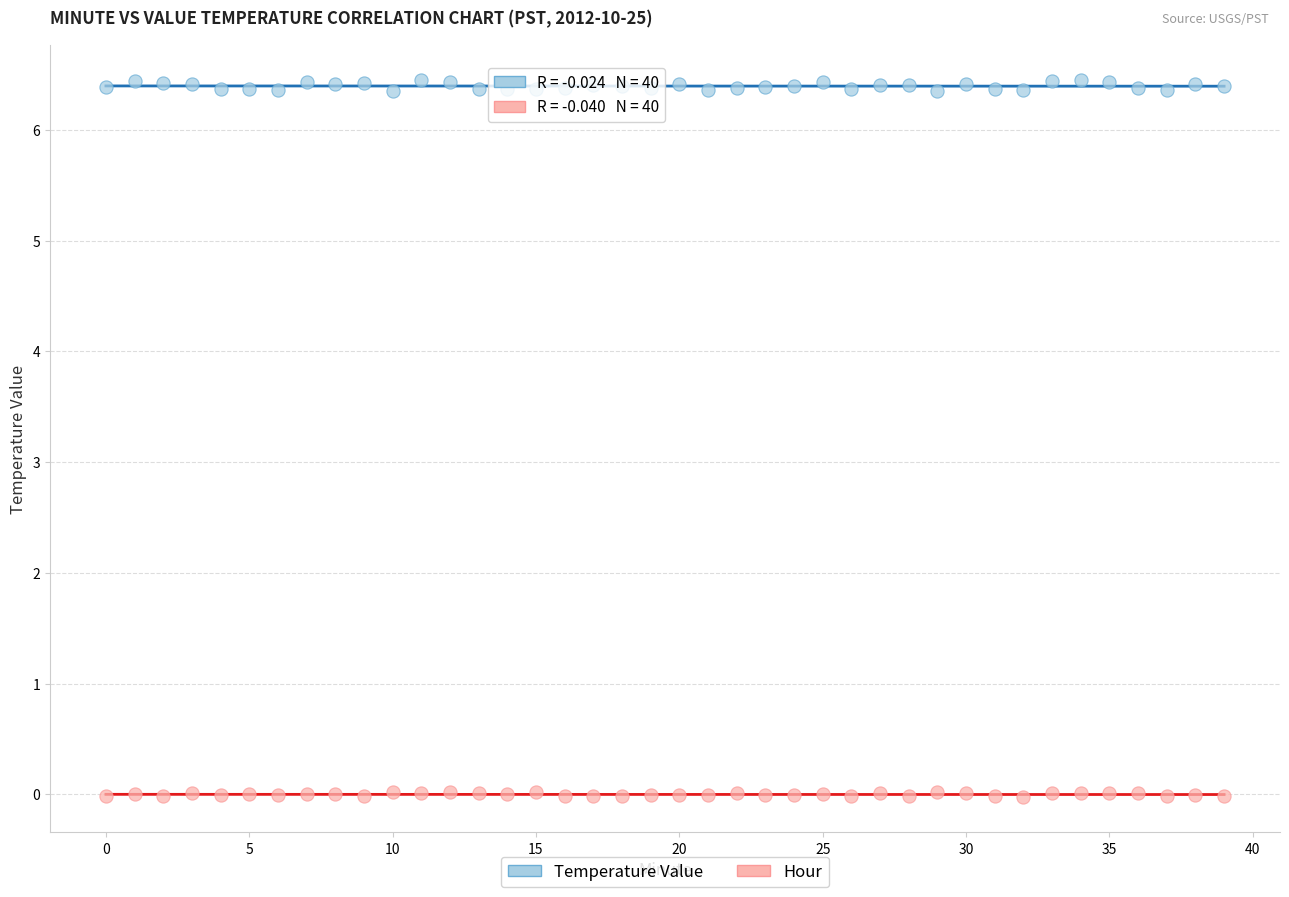

What are all the series names shown in the legend?

Temperature Value, Hour